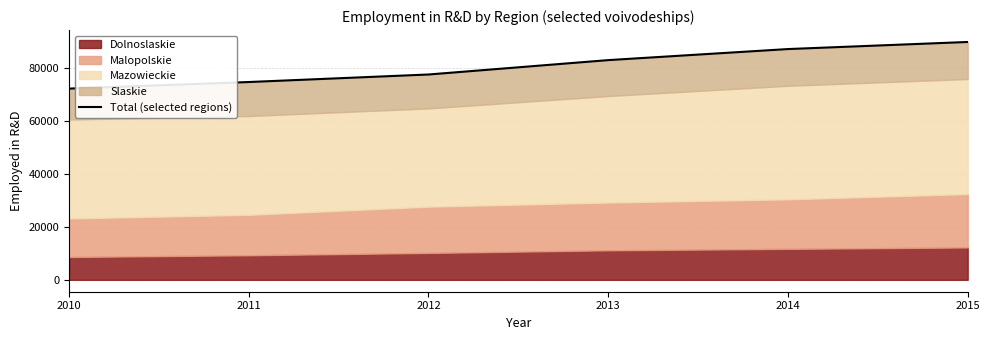

Between 2010 and 2013, which is larger?

2013